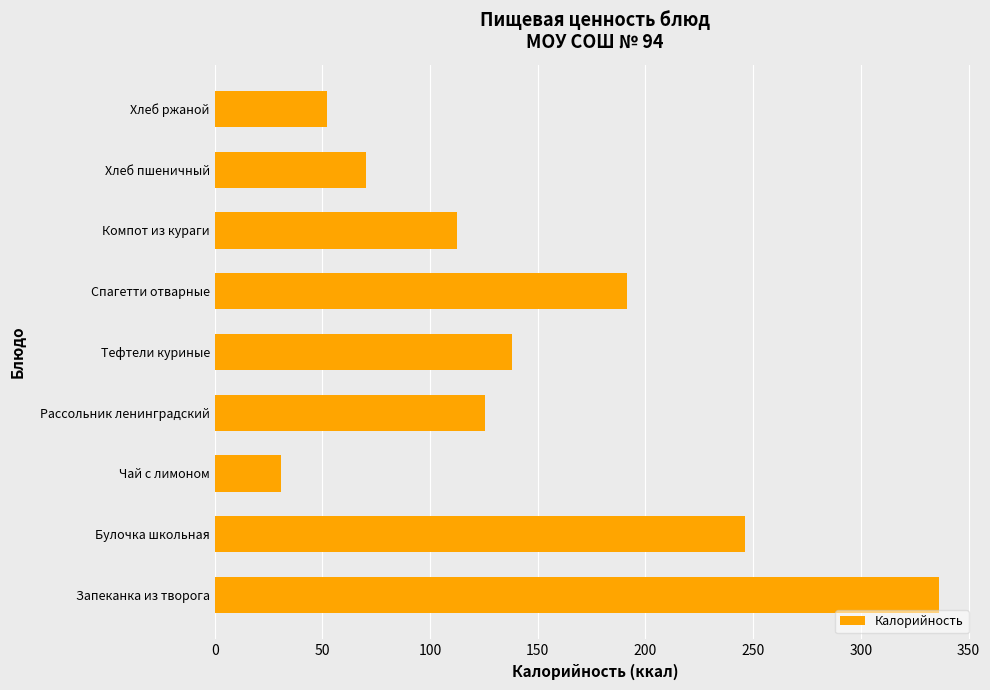

The value at Рассольник ленинградский is 125.5. True or false?

True